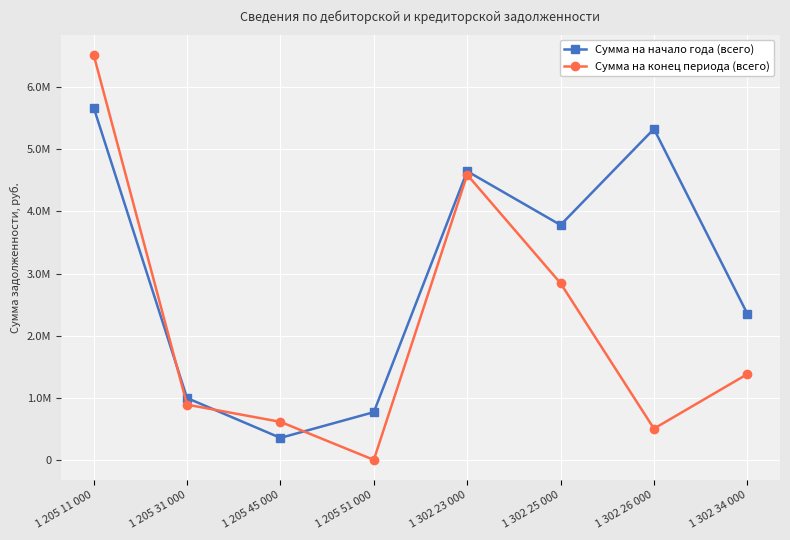

Is this an area chart (filled region under the line)?

No